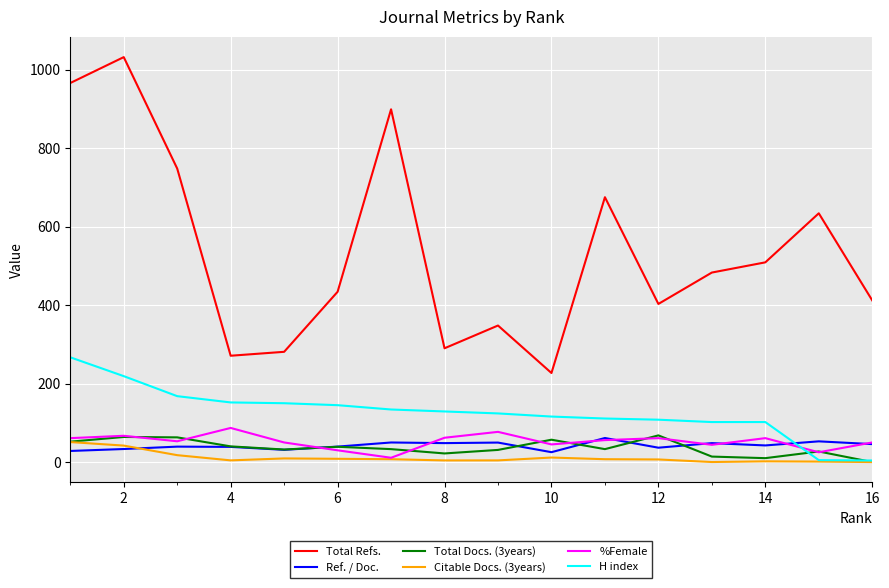

True or false: H index and Total Refs. cross at least once.

False